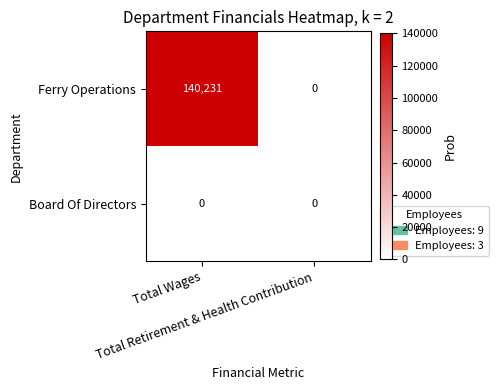

Which series has the largest total across all categories?

Ferry Operations